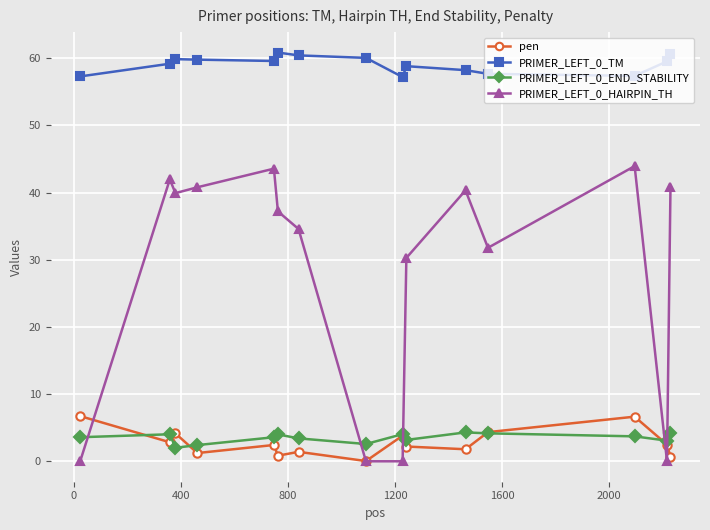

True or false: pen has more than 0 points higher than both neighbors.

True